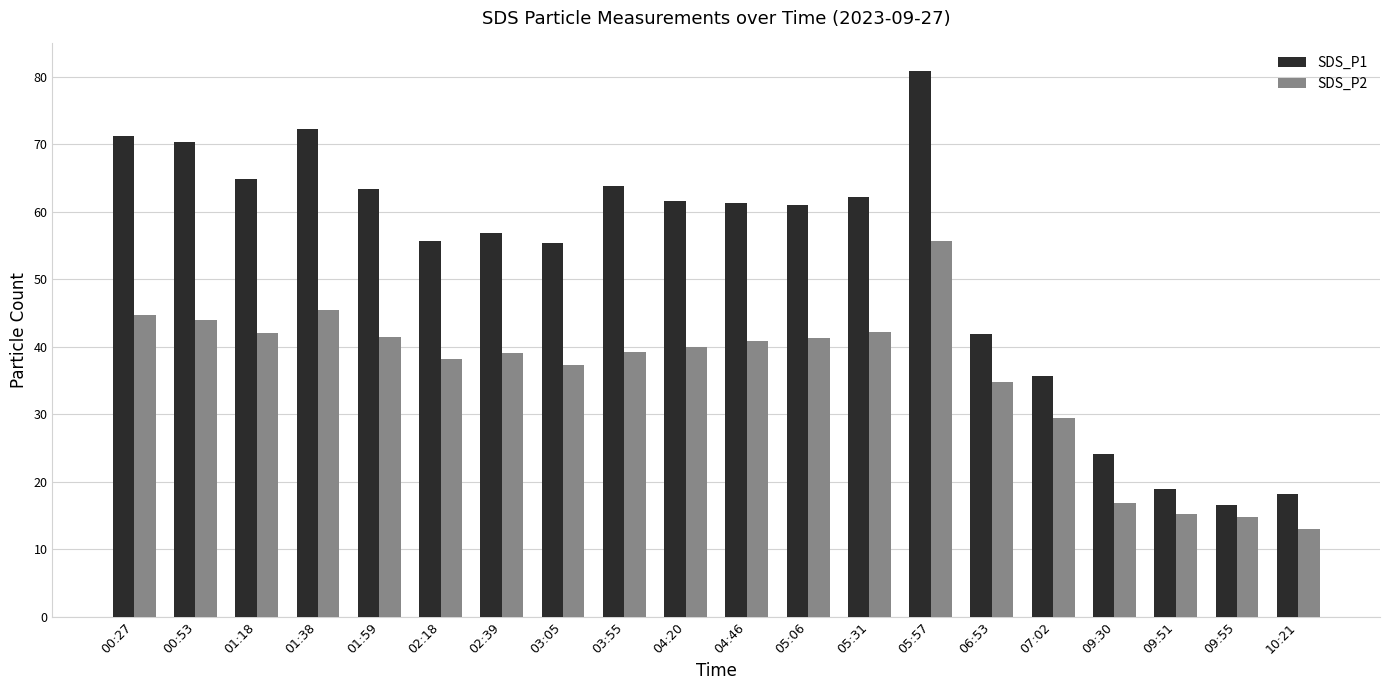

Between 01:18 and 02:39, which series saw the biggest shift?

SDS_P1